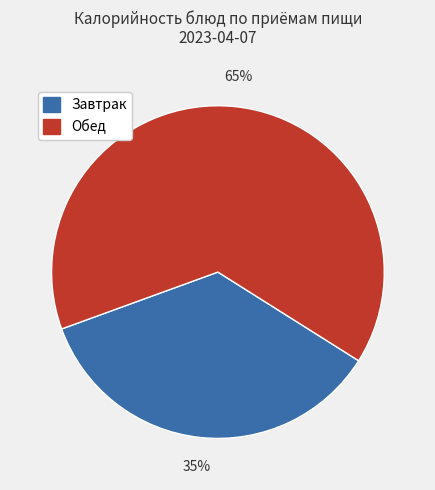

Is there a majority slice in this chart?

Yes